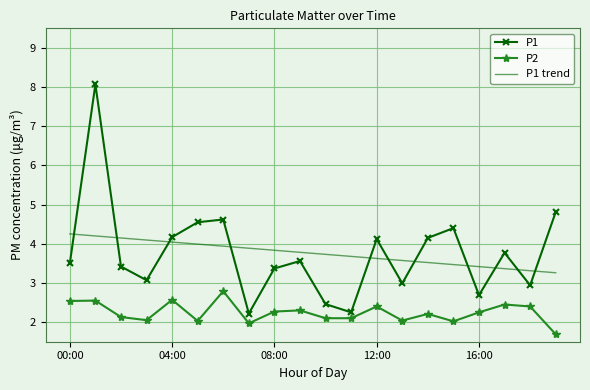

What is the minimum value for P1?

2.2